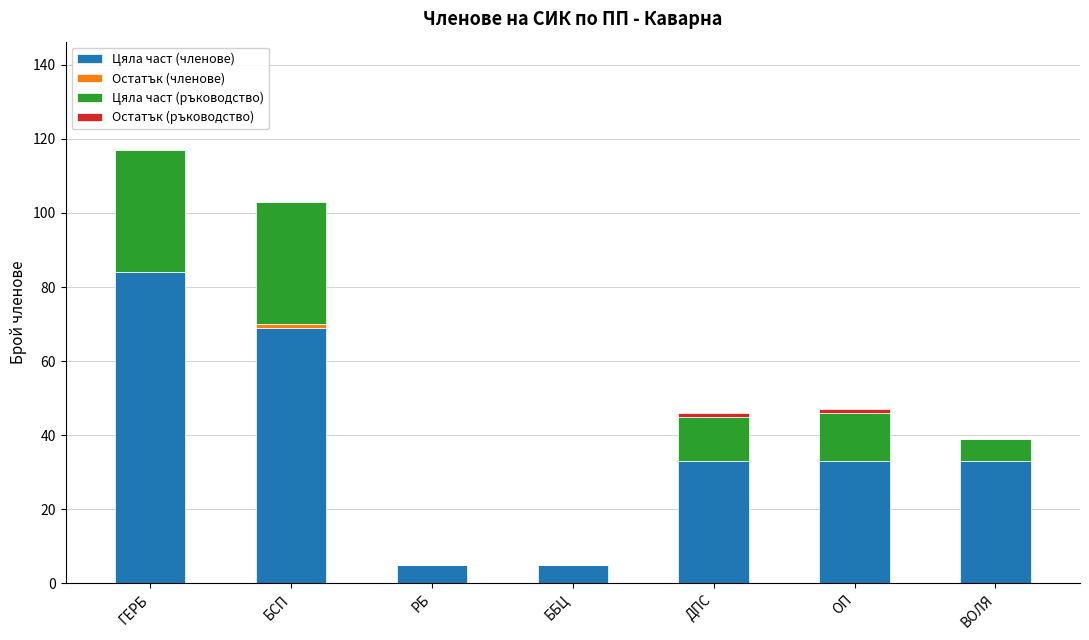

True or false: Цяла част (членове) has a value of 33 at ВОЛЯ.

True